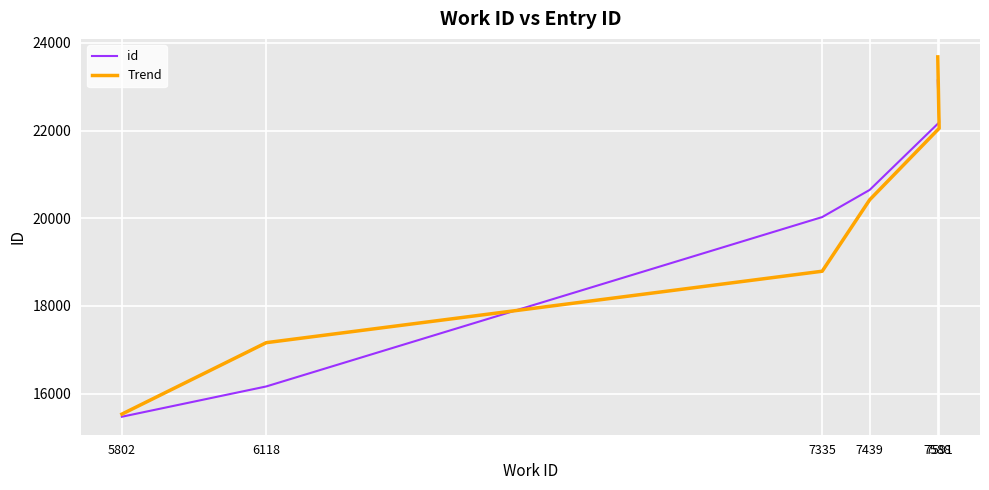

True or false: id has more than 0 interior local peaks.

False